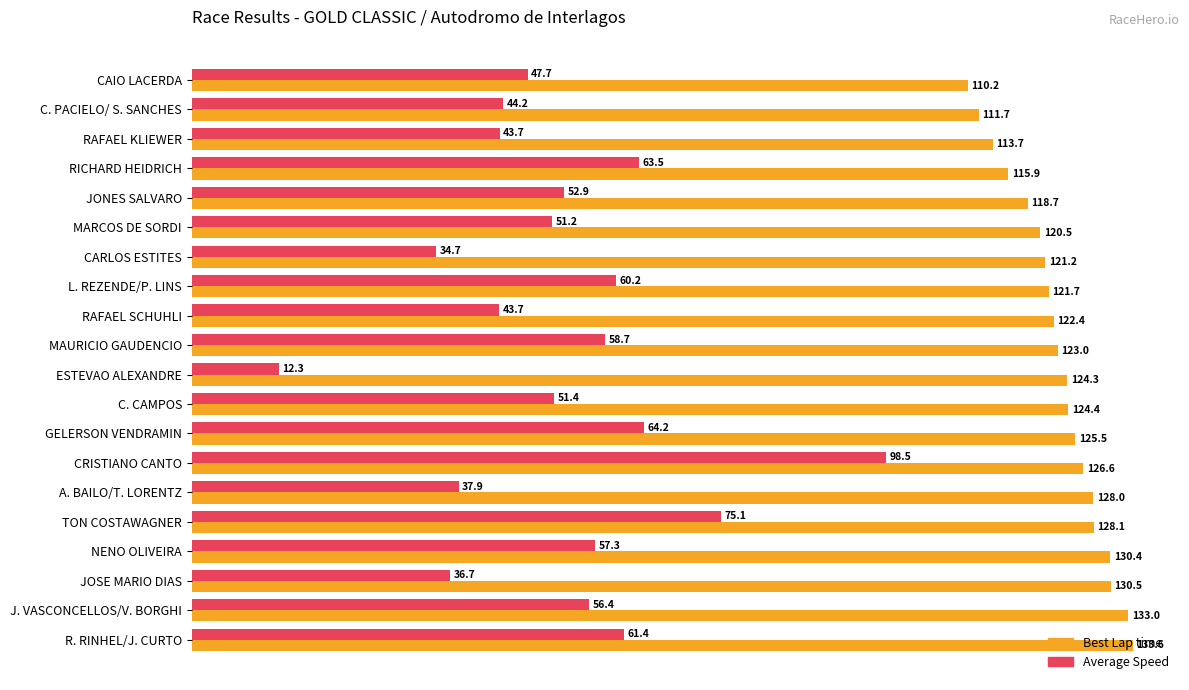

At which category is the sum across all series the highest?

CRISTIANO CANTO